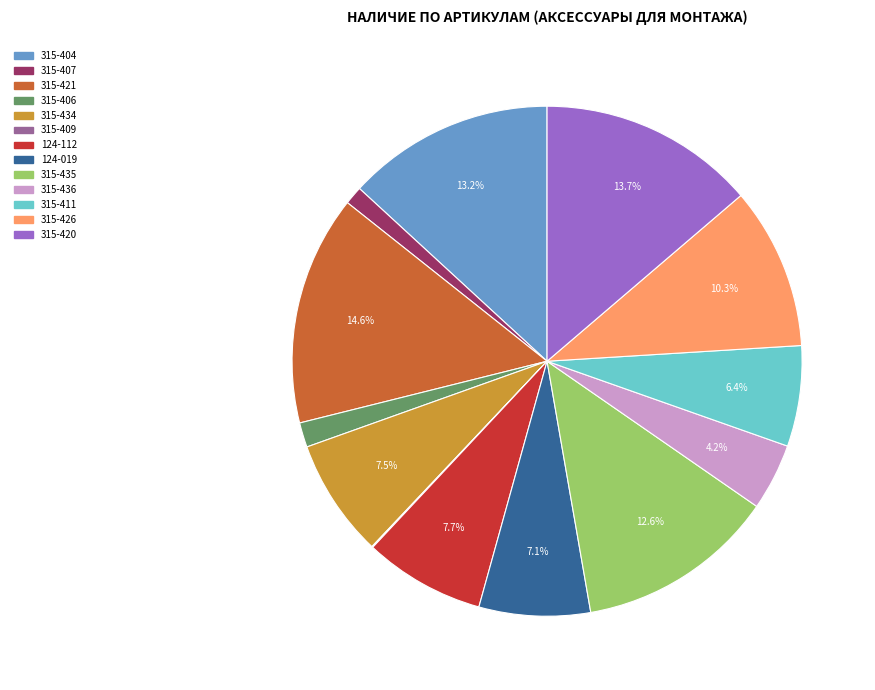

How much of the chart is everything except 315-421?

85.4%